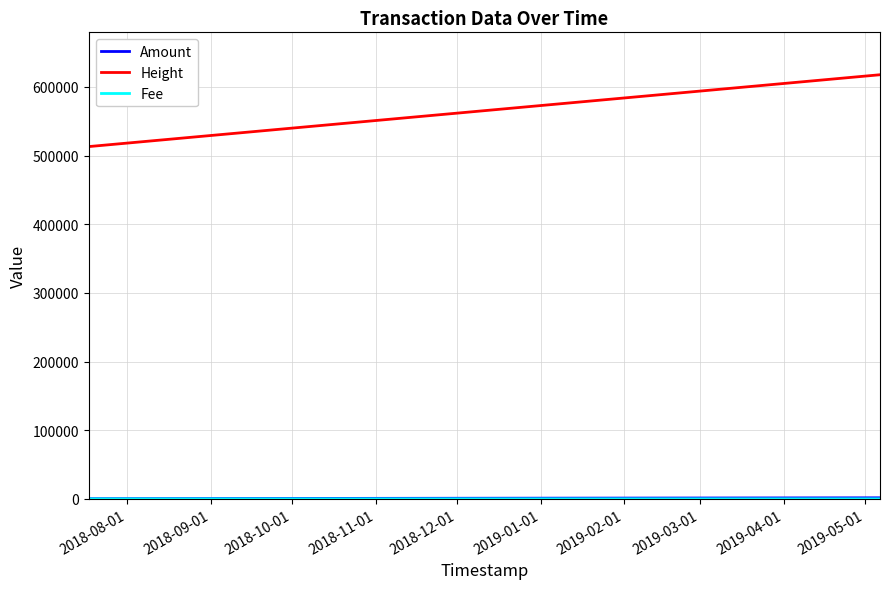

Which series has the largest total across all categories?

Height